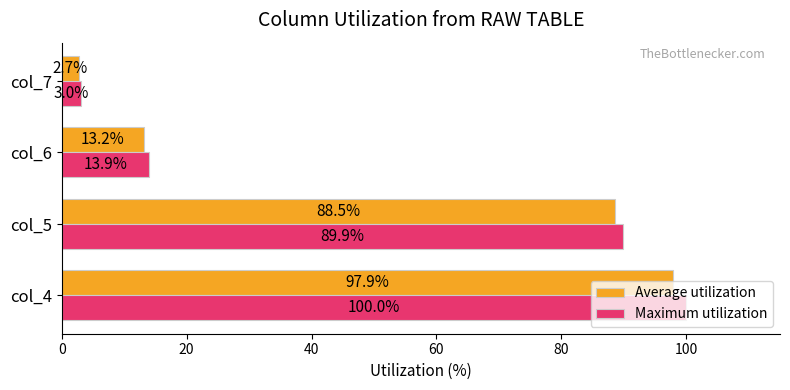

Read the Average utilization value at col_6.

13.2